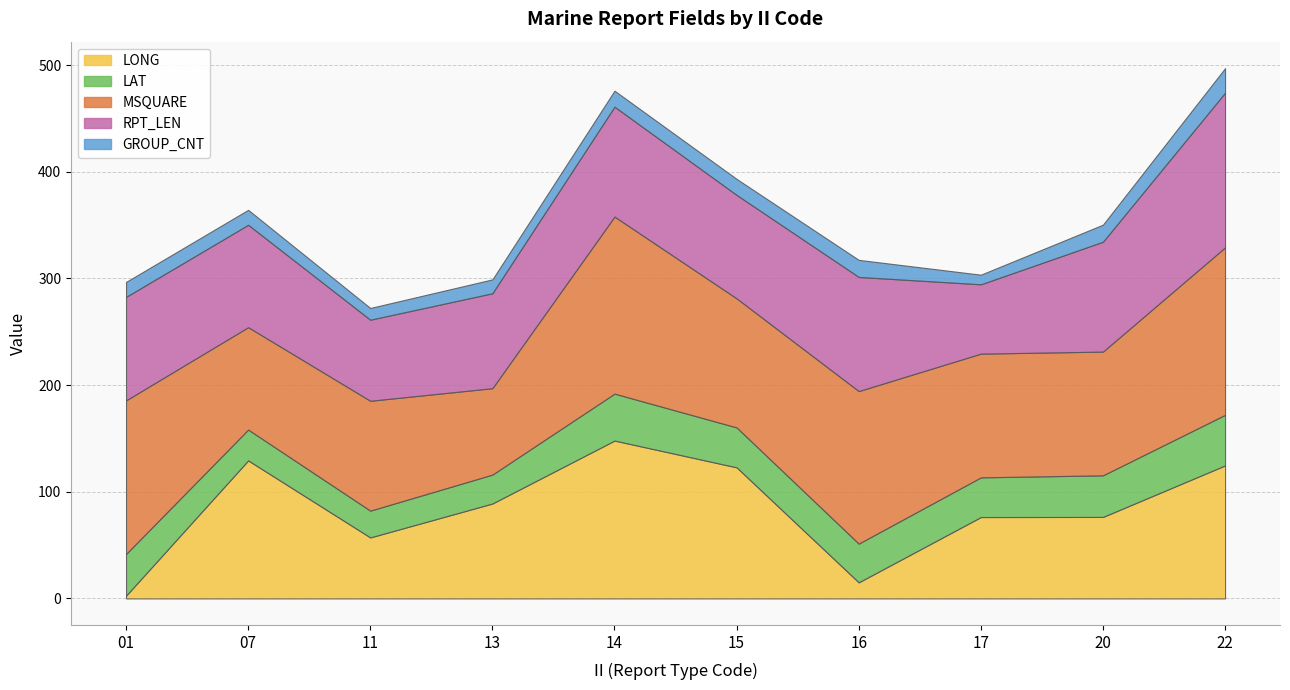

List the labels in order of MSQUARE value, largest first.

14, 22, 01, 16, 15, 17, 20, 11, 07, 13